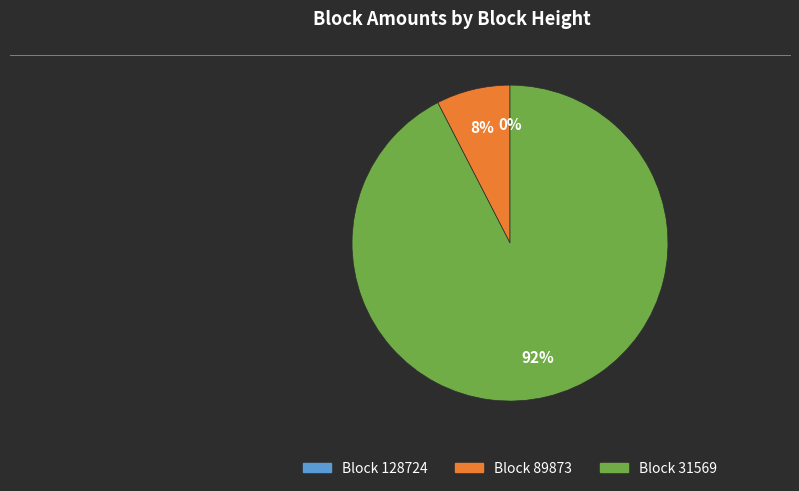

Is there a majority slice in this chart?

Yes